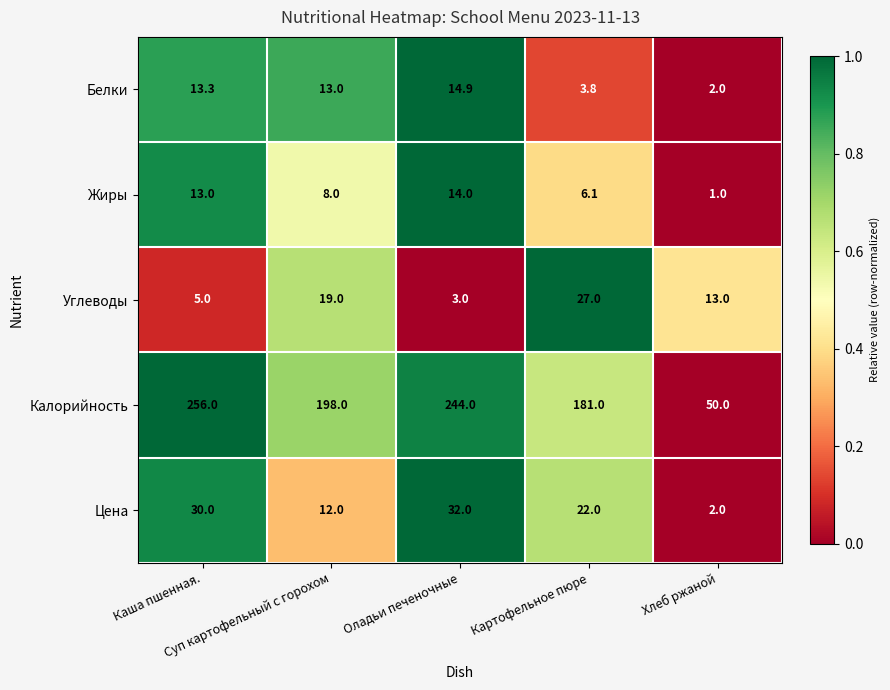

Rank the series by their maximum value, from lowest to highest.

Жиры, Белки, Углеводы, Цена, Калорийность